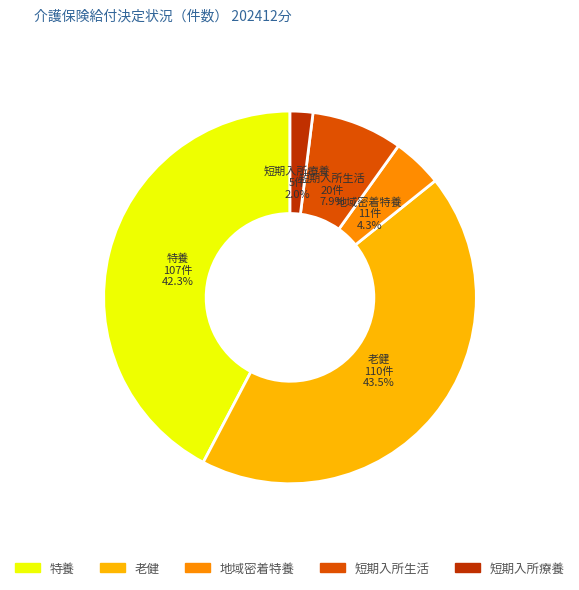

Does any single category account for the majority?

No